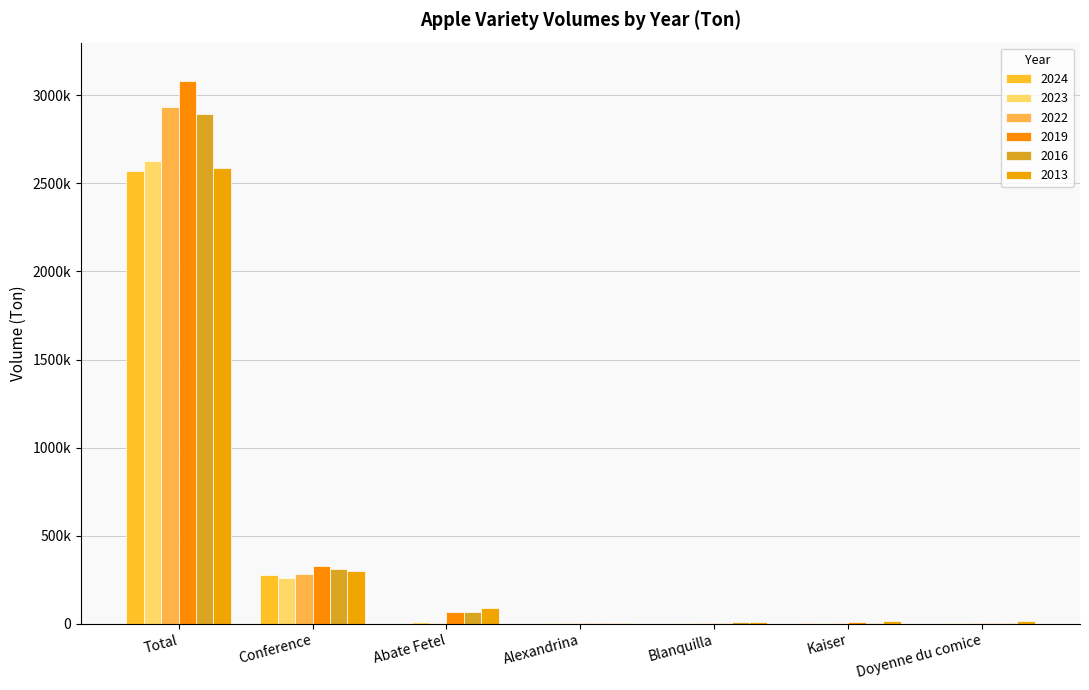

Is it true that 2016 equals 7248.2 at Doyenne du comice?

False